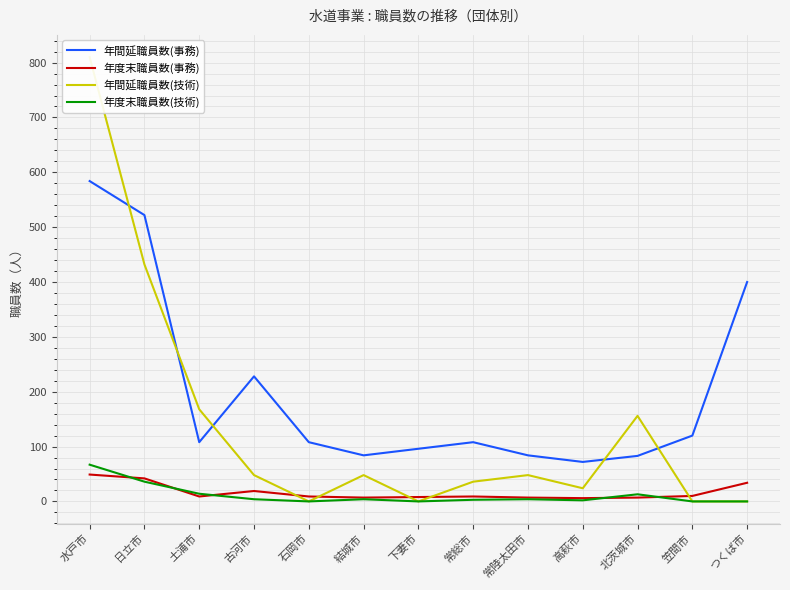

What is the label of the 10th point from the left?

高萩市